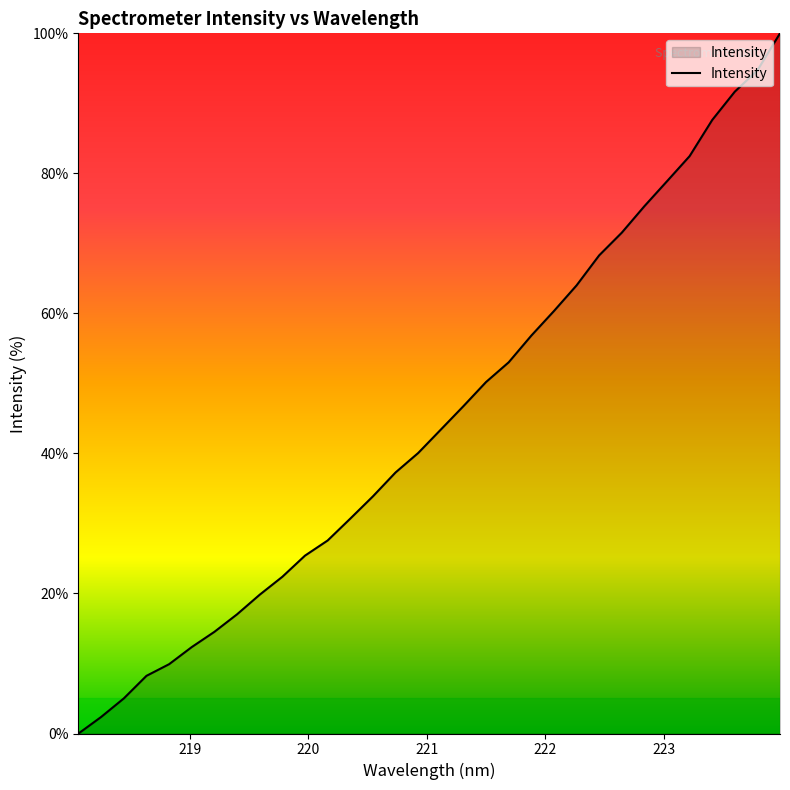

What is the maximum value shown in the chart?

100.0